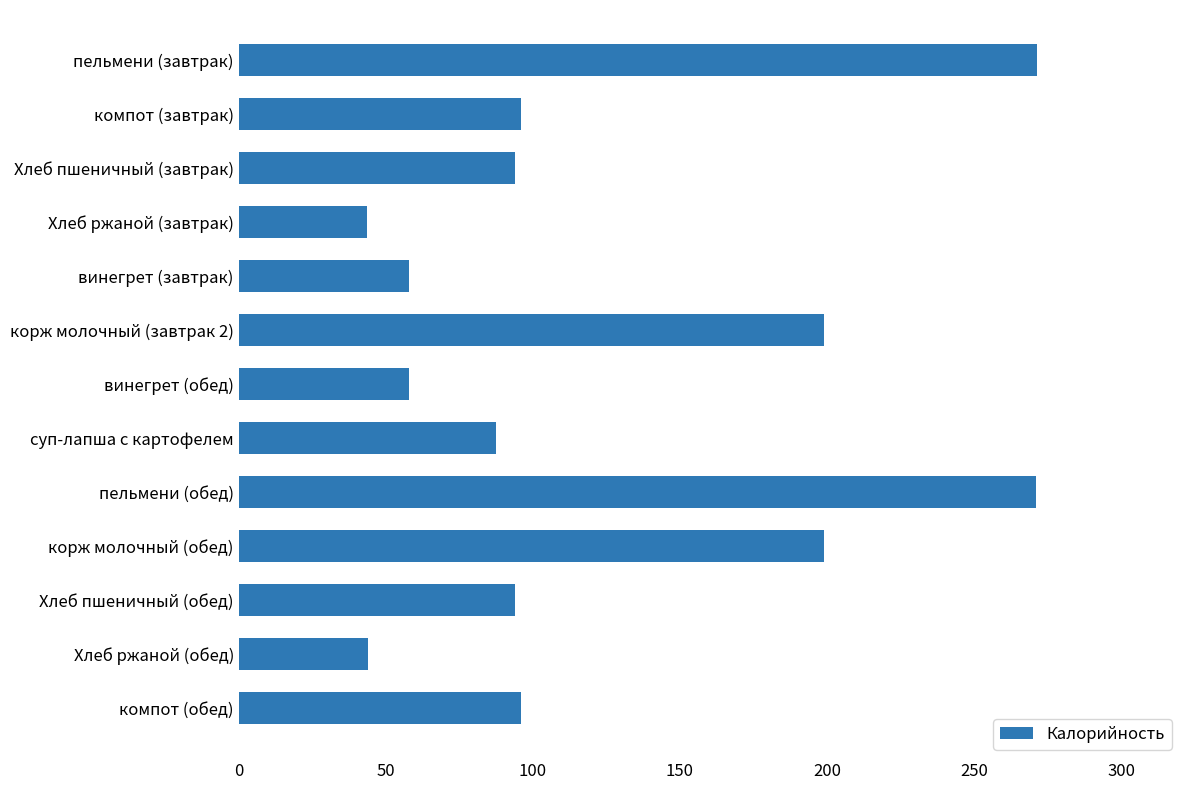

The chart shows a value of 85.5 at пельмени (завтрак). True or false?

False